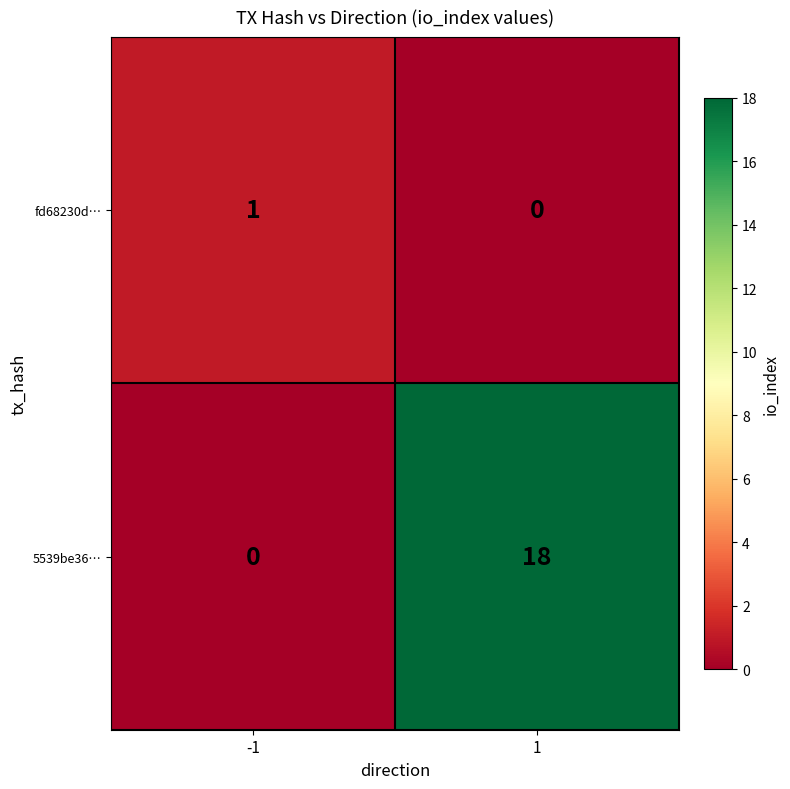

Which category has the highest value across all series?

1